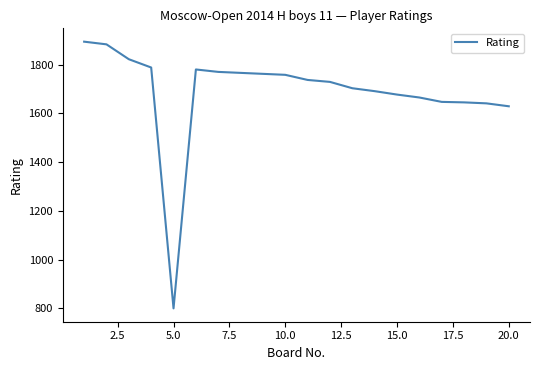

What is the minimum value shown in the chart?

800